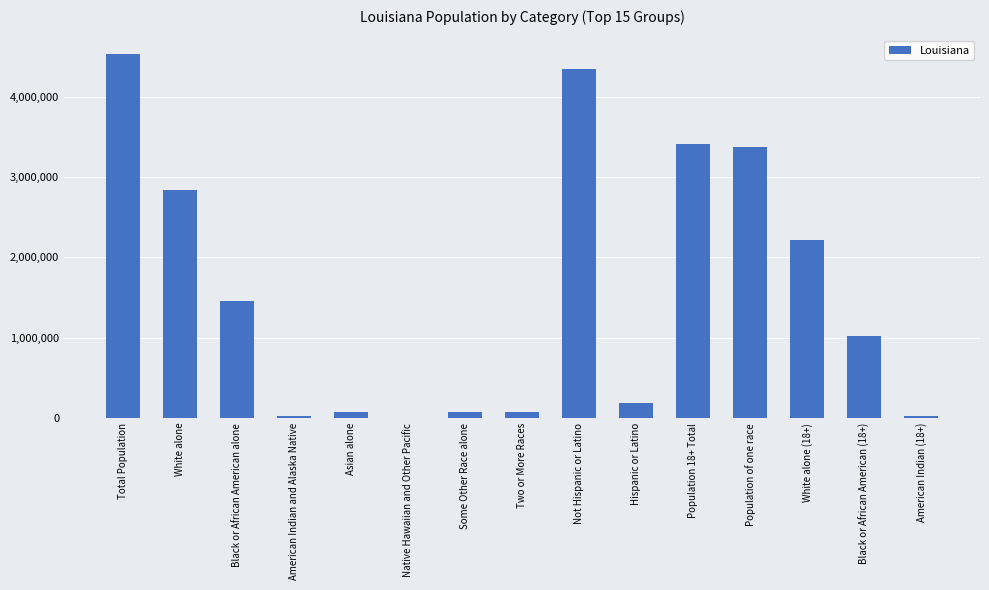

What is the change in value from Black or African American alone to Not Hispanic or Latino?

+2888416